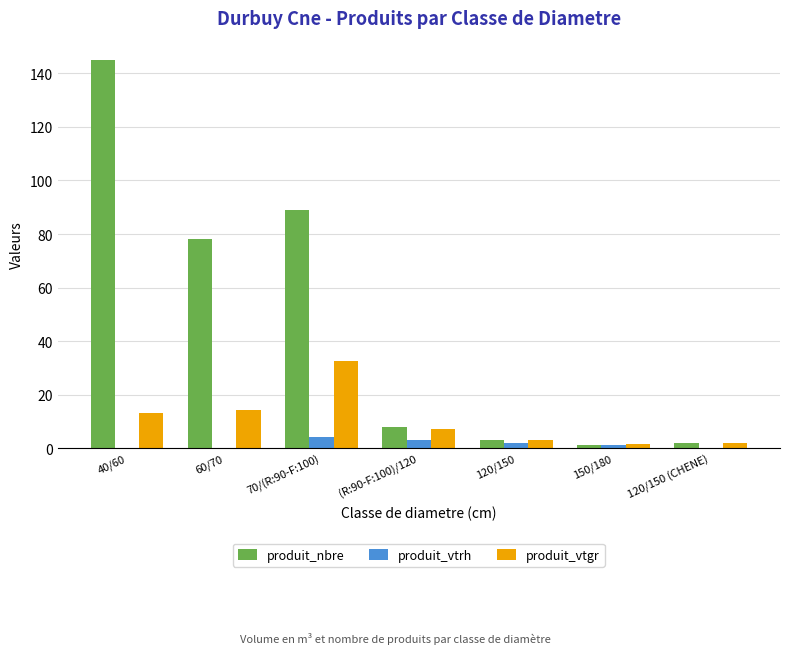

What is the sum of all produit_nbre values?

326.0